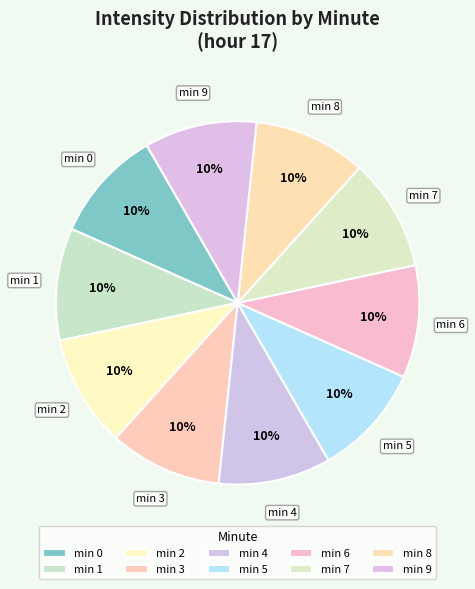

Combined, do min 5 and min 1 account for over 50%?

No